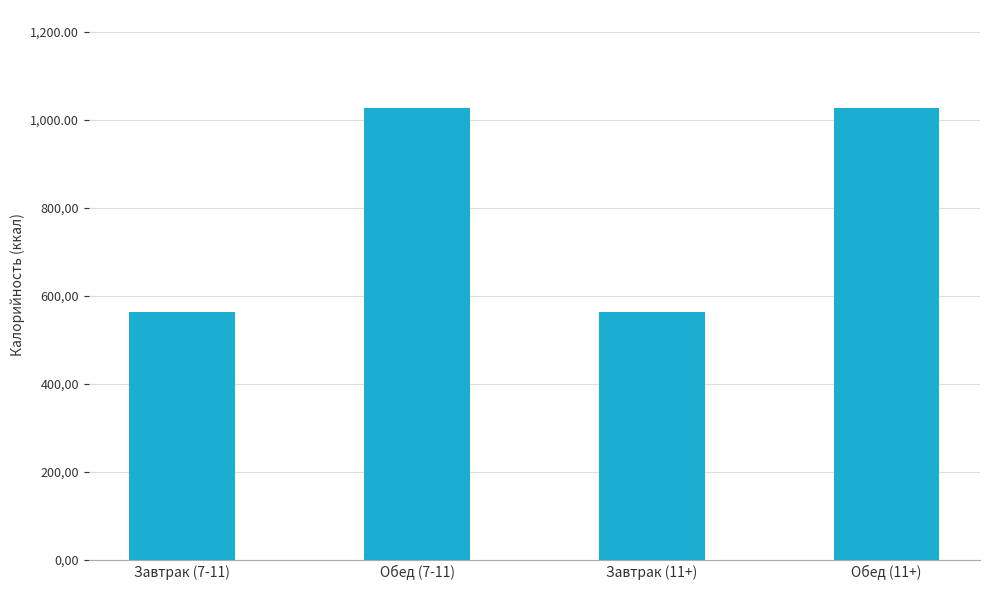

What is the maximum value shown in the chart?

1028.4